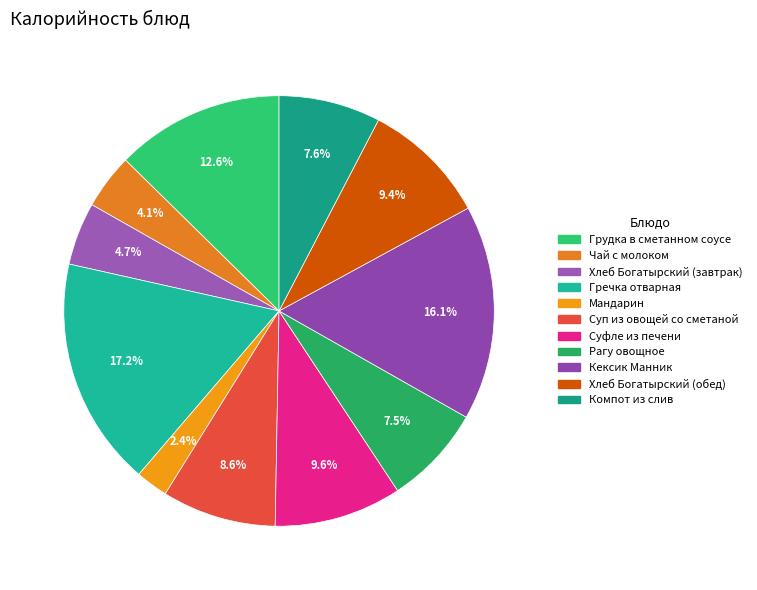

Do Суп из овощей со сметаной and Грудка в сметанном соусе together represent more than half of the pie?

No